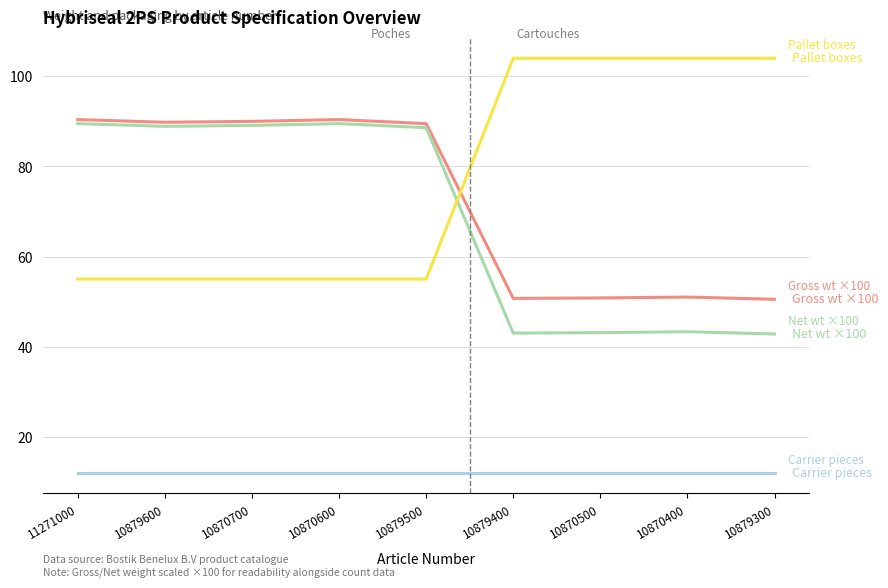

What is the minimum value shown in the chart?

12.0